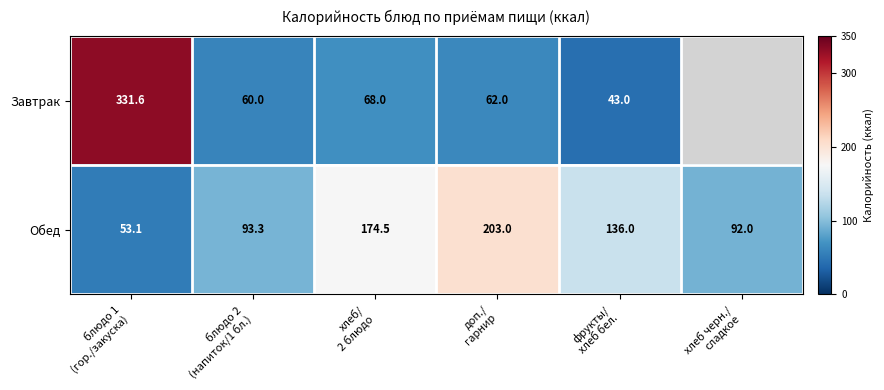

Which has a higher value, хлеб/
2 блюдо or блюдо 1
(гор./закуска)?

блюдо 1
(гор./закуска)